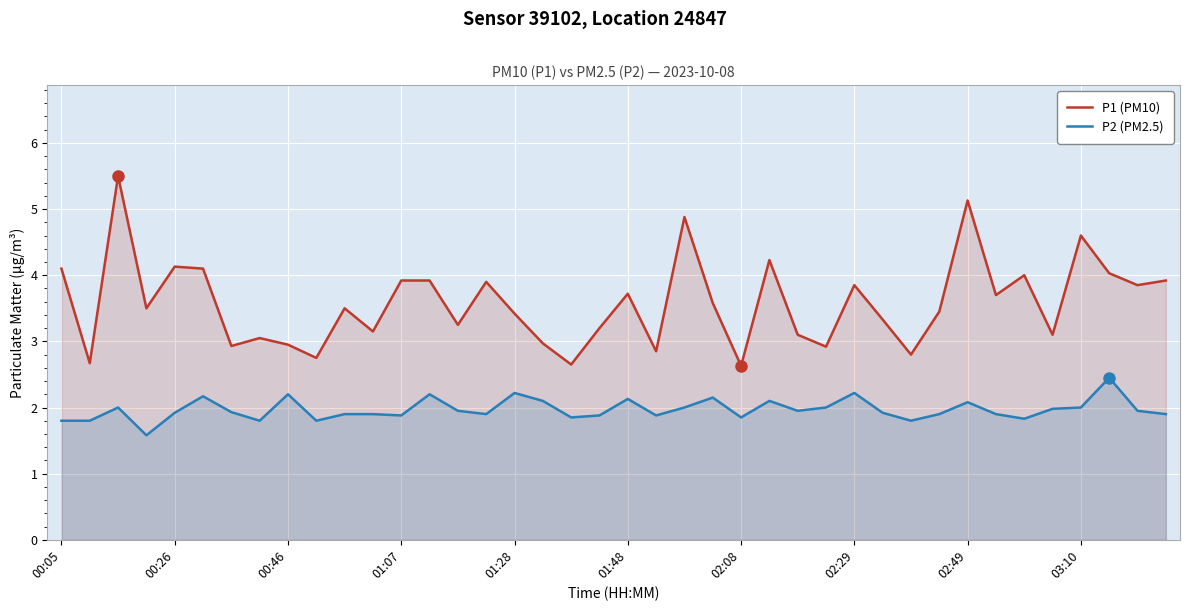

How many lines are shown in the chart?

2